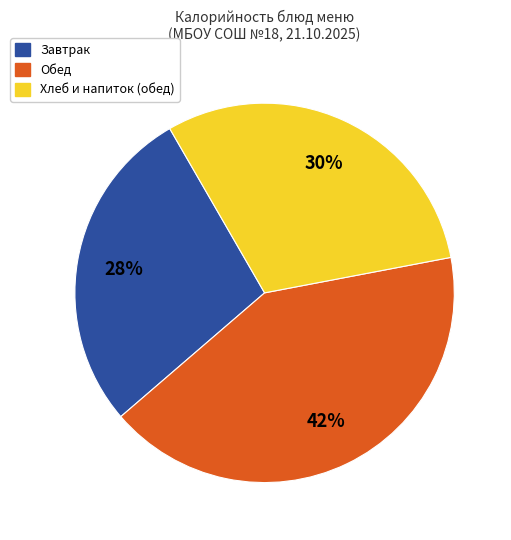

How many slices are in this pie chart?

3